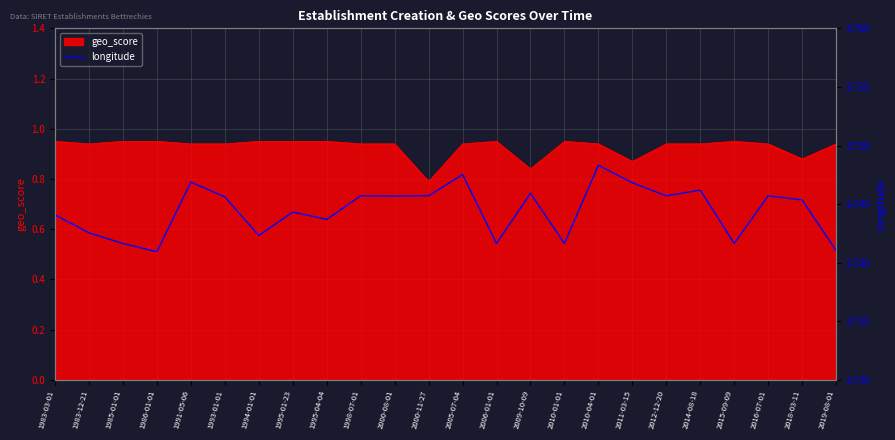

Where is geo_score nearest to the value 0?

2000-11-27